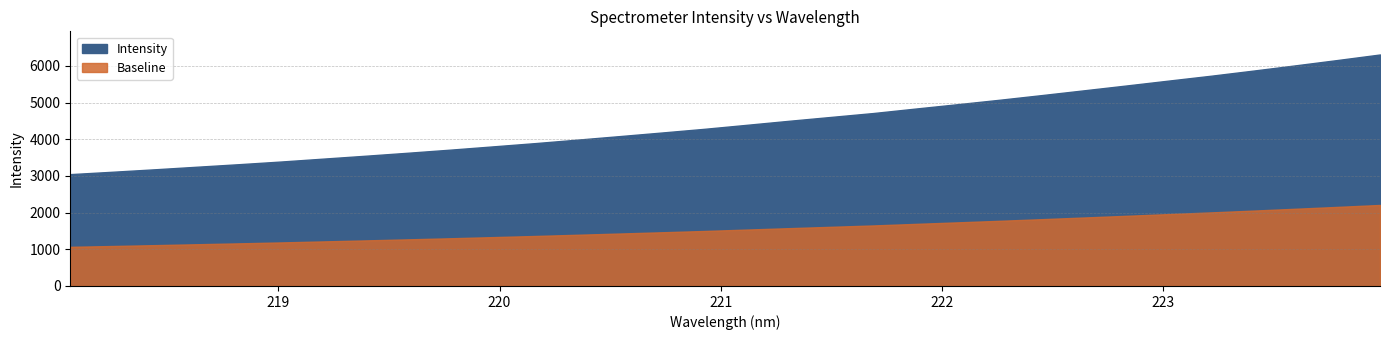

What is the value of the 27th point from the left?

5600.2